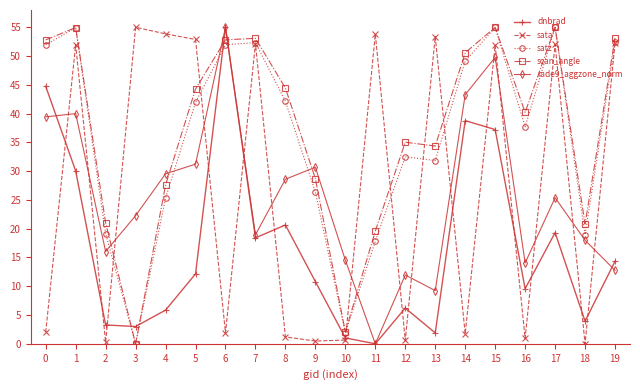

How many interior local valleys does the satz series have?

5